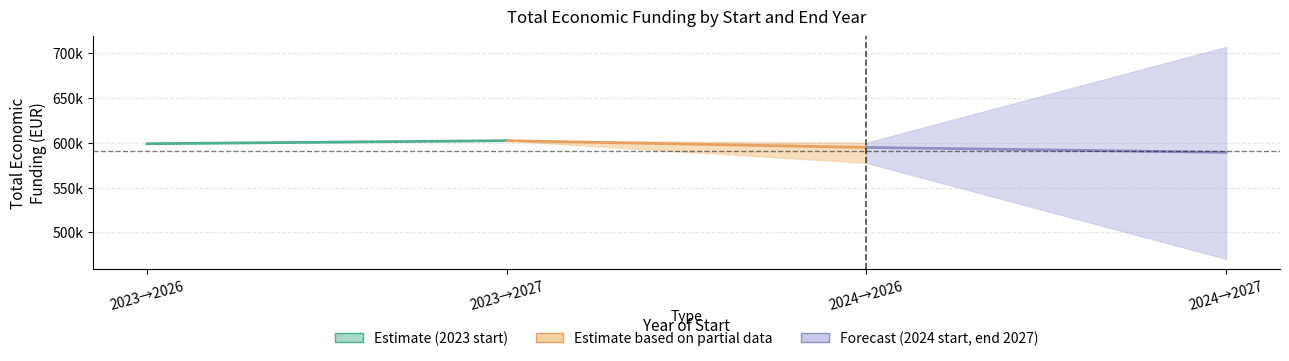

What value does the Estimate (2023 start) series have at 2023→2027?

602295.0